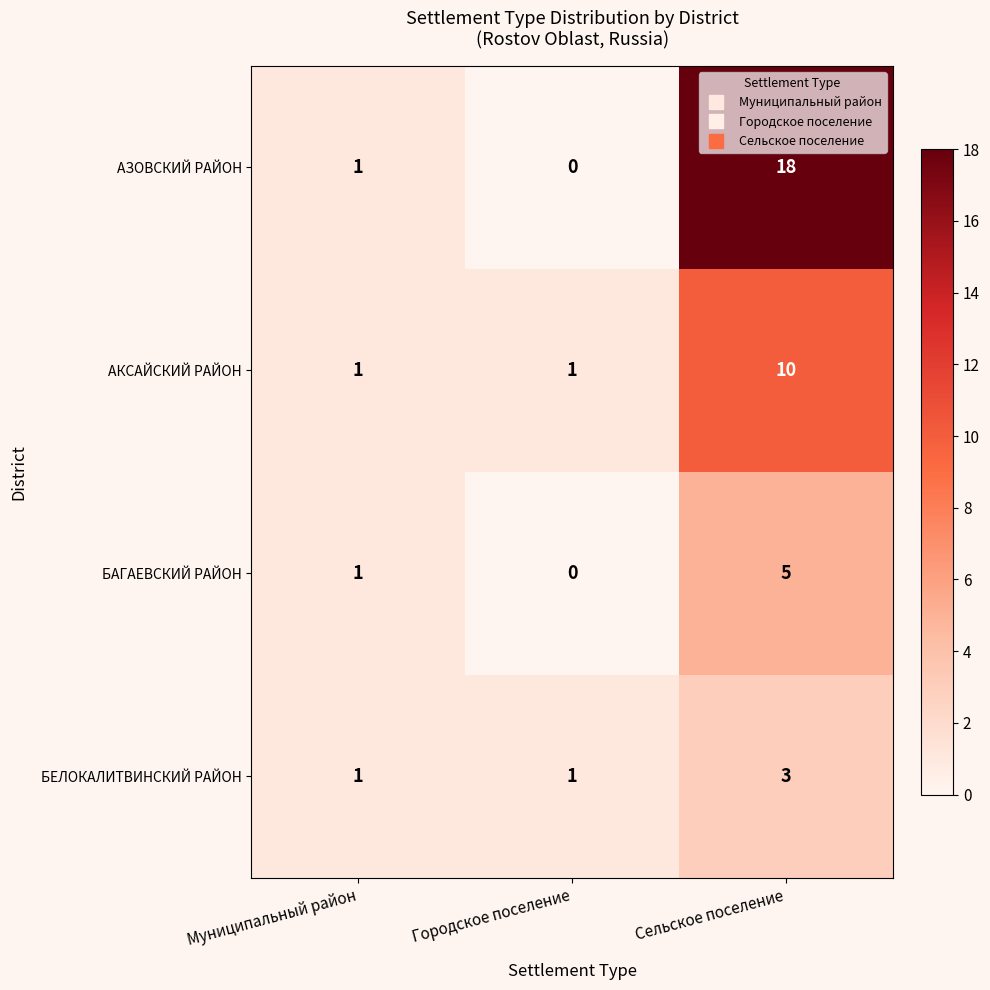

At which category is the sum across all series the highest?

Сельское поселение